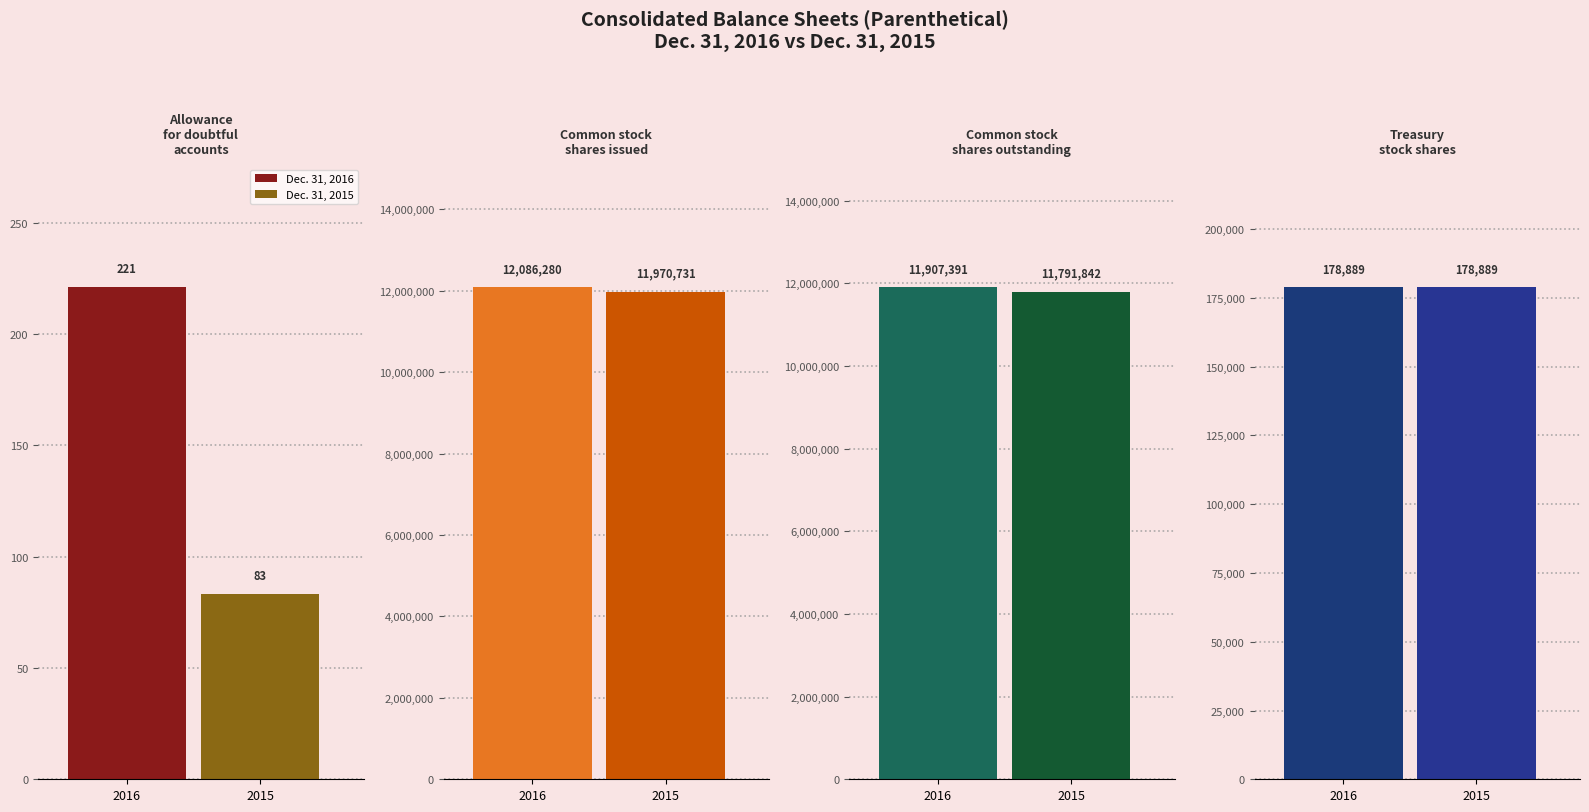

What is the sum of the Dec. 31, 2015 values at Allowance for doubtful accounts and Common stock shares outstanding?

11791925